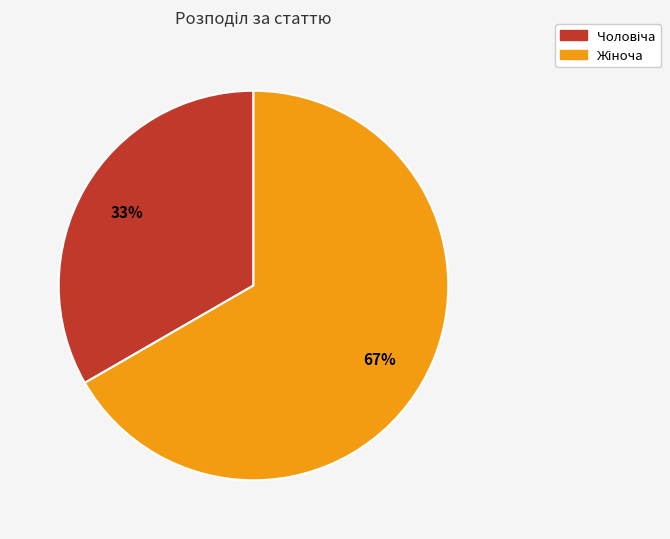

Is there any slice that represents more than half of the pie?

Yes